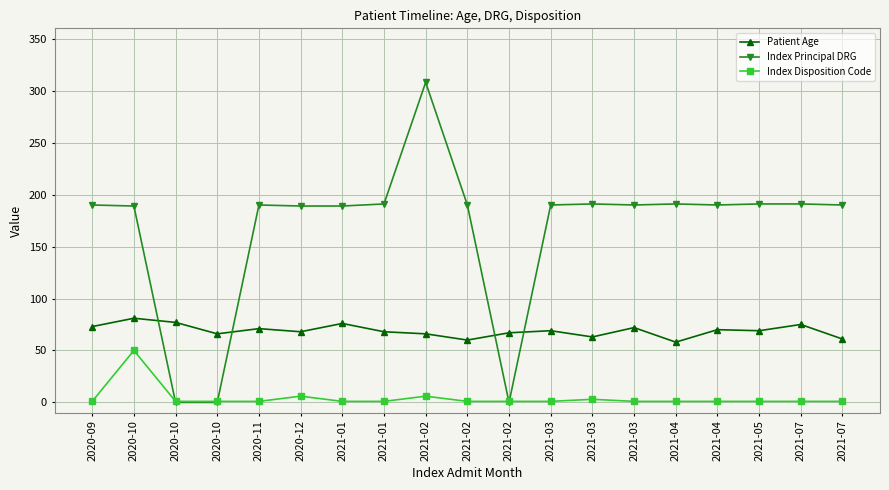

List the labels in order of Patient Age value, largest first.

2020-10, 2020-10, 2021-01, 2021-07, 2020-09, 2021-03, 2020-11, 2021-04, 2021-03, 2021-05, 2020-12, 2021-01, 2021-02, 2020-10, 2021-02, 2021-03, 2021-07, 2021-02, 2021-04